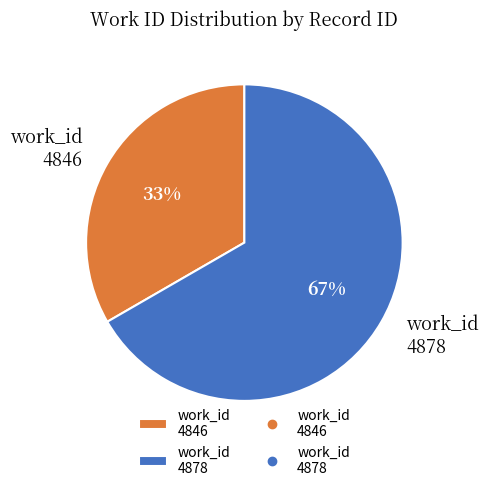

How many slices are in this pie chart?

2